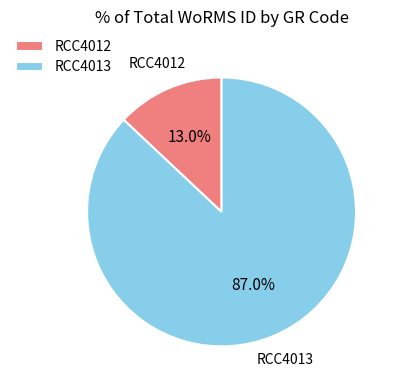

Is it true that RCC4013 is 78% of the pie?

False